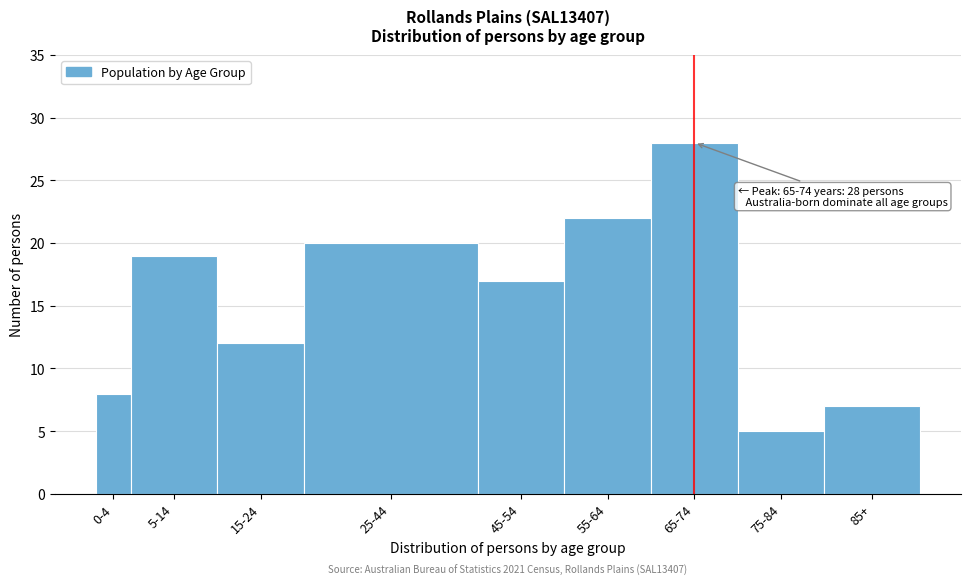

Reading left to right, list all the values displayed in this chart.

0-4=8	5-14=19	15-24=12	25-44=20	45-54=17	55-64=22	65-74=28	75-84=5	85+=7